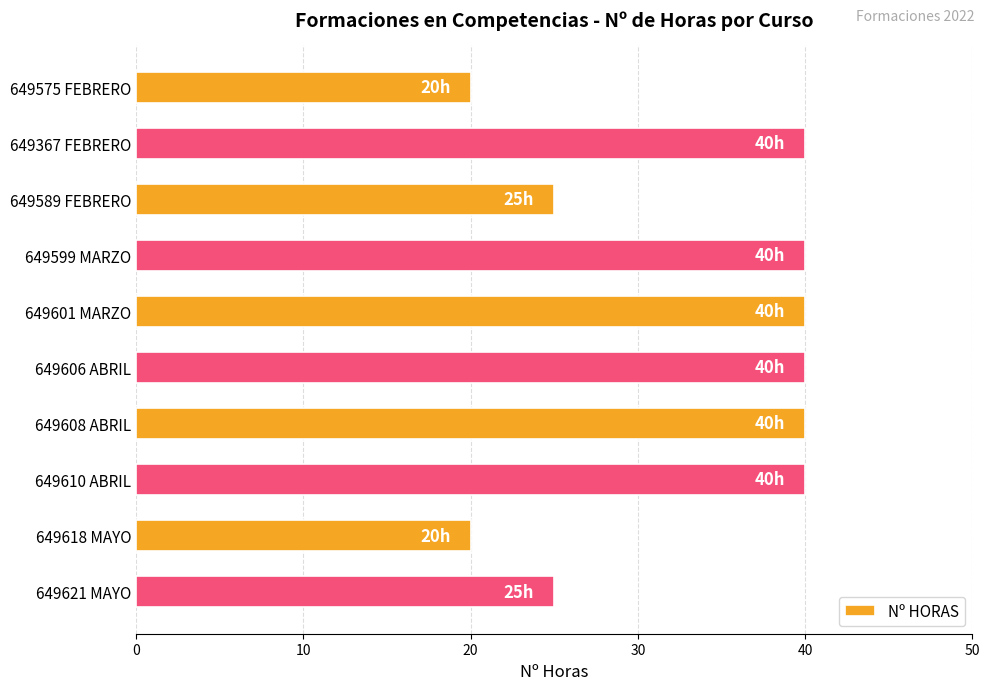

What is the minimum value shown in the chart?

20